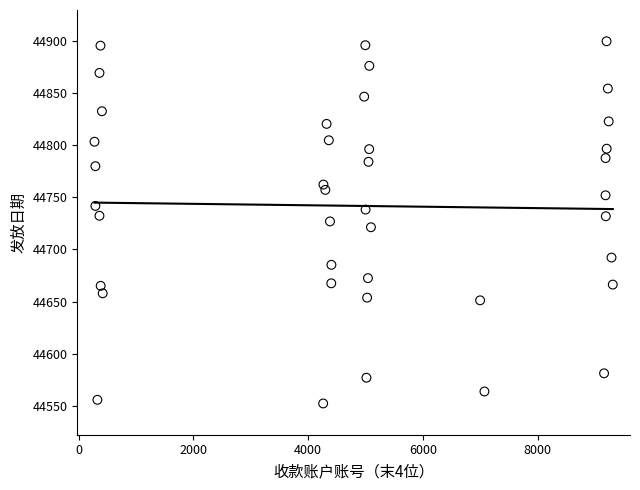

What is the range of X values (max minus min)?

9030.9